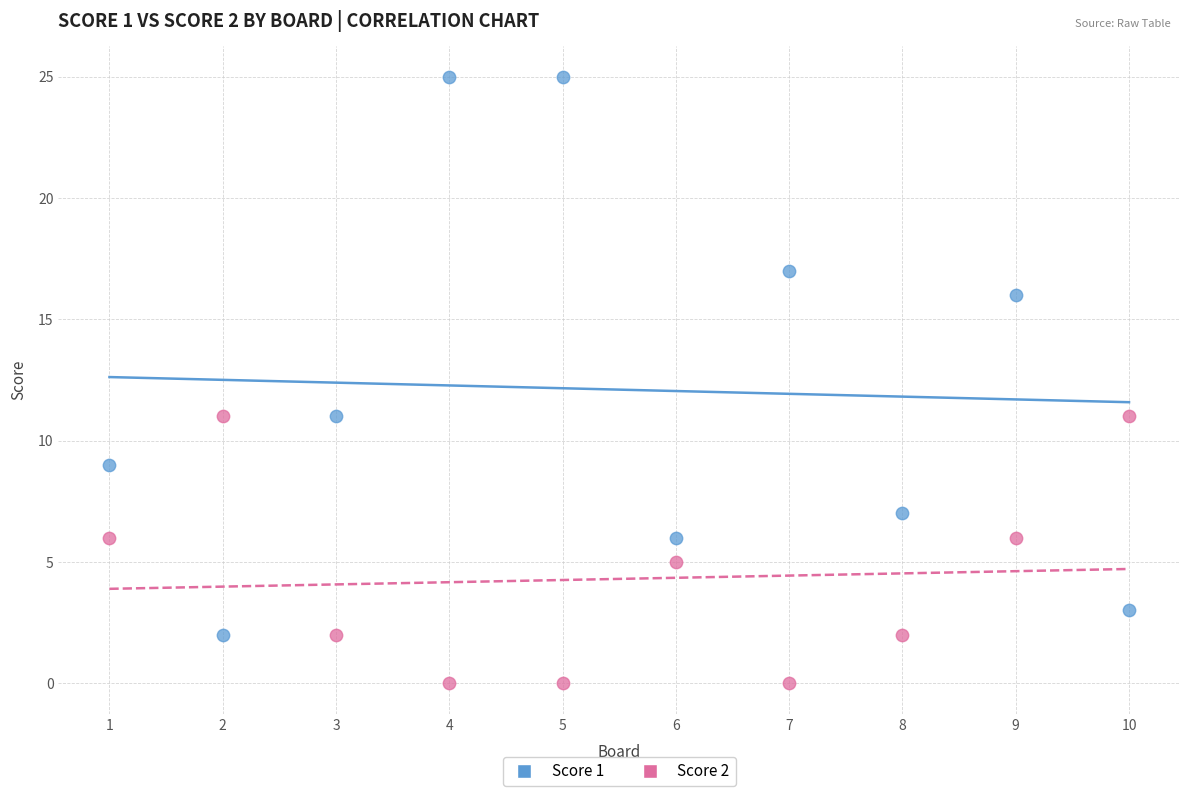

Across all data points, what is the range of Y values (max minus min)?

25